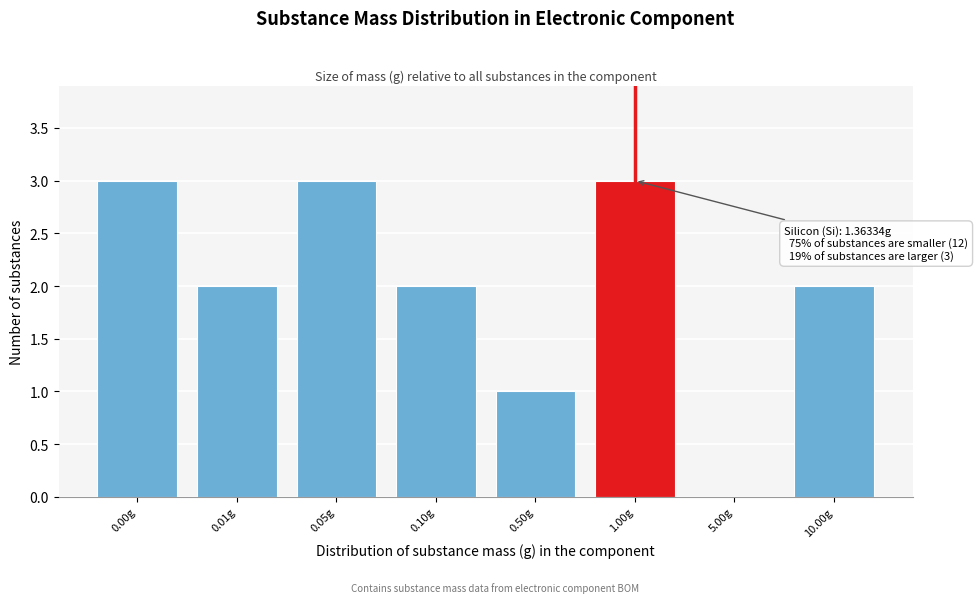

Reading left to right, list all the values displayed in this chart.

0.00g=3	0.01g=2	0.05g=3	0.10g=2	0.50g=1	1.00g=3	5.00g=0	10.00g=2